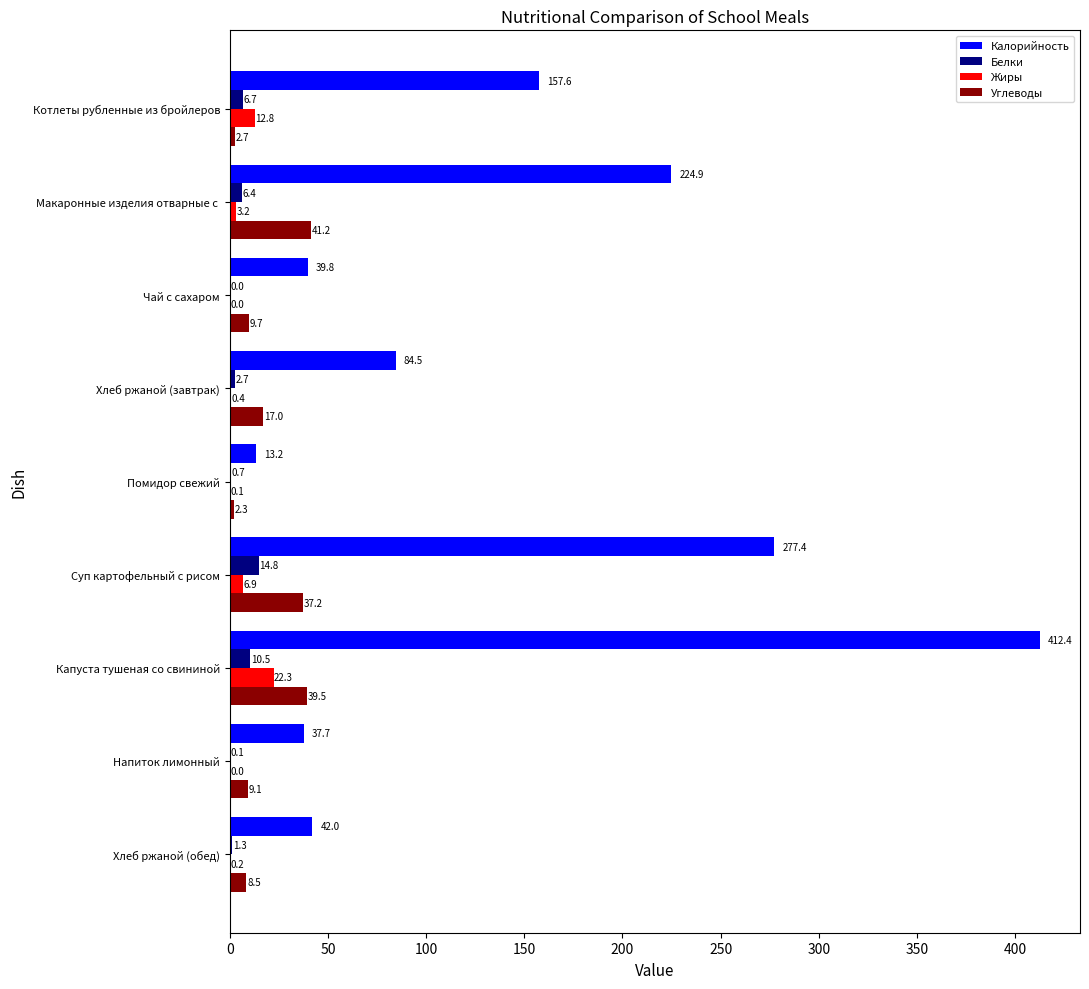

At which category does the chart reach its peak across all series?

Капуста тушеная со свининой